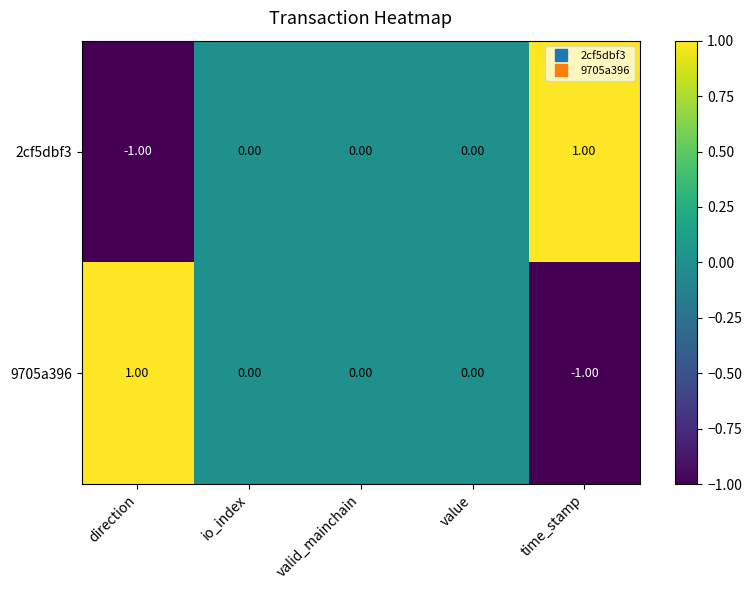

Where does the 9705a396 series first go above 0?

direction